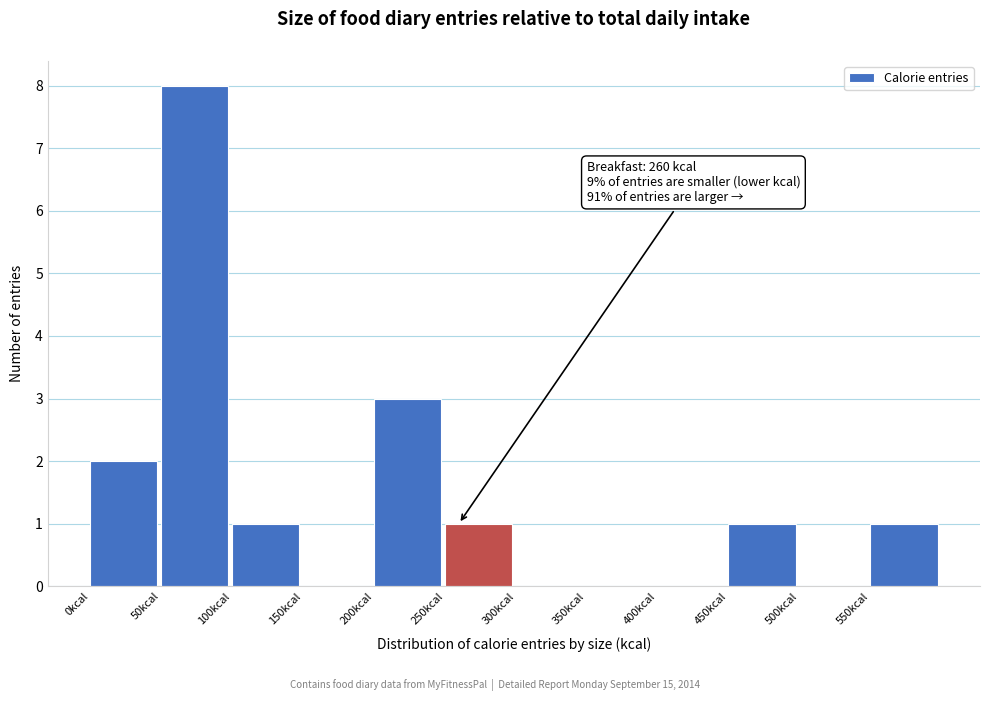

Which range on the x-axis has the tallest bar?

50 to 100